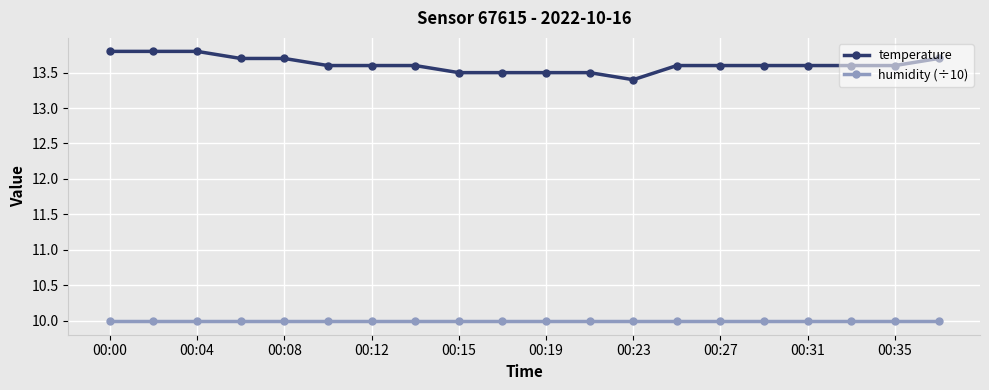

Which series has the largest total across all categories?

temperature